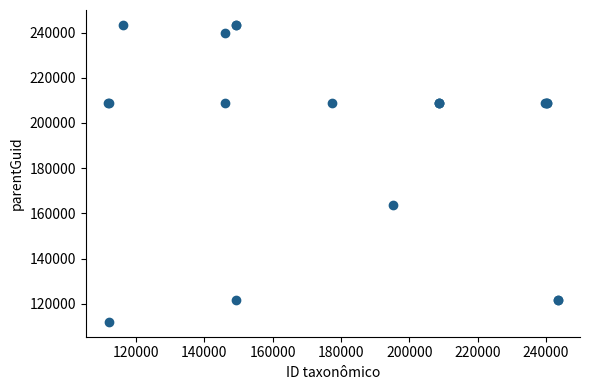

What Y value in the scatter plot is closest to 177691?

163912